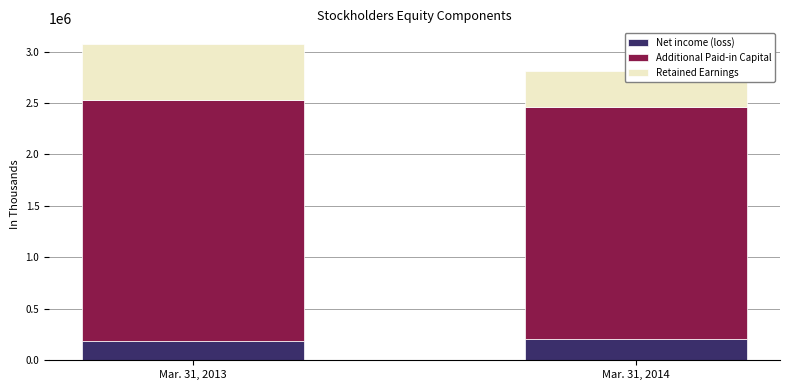

What is the average value of the Net income (loss) series?

195130